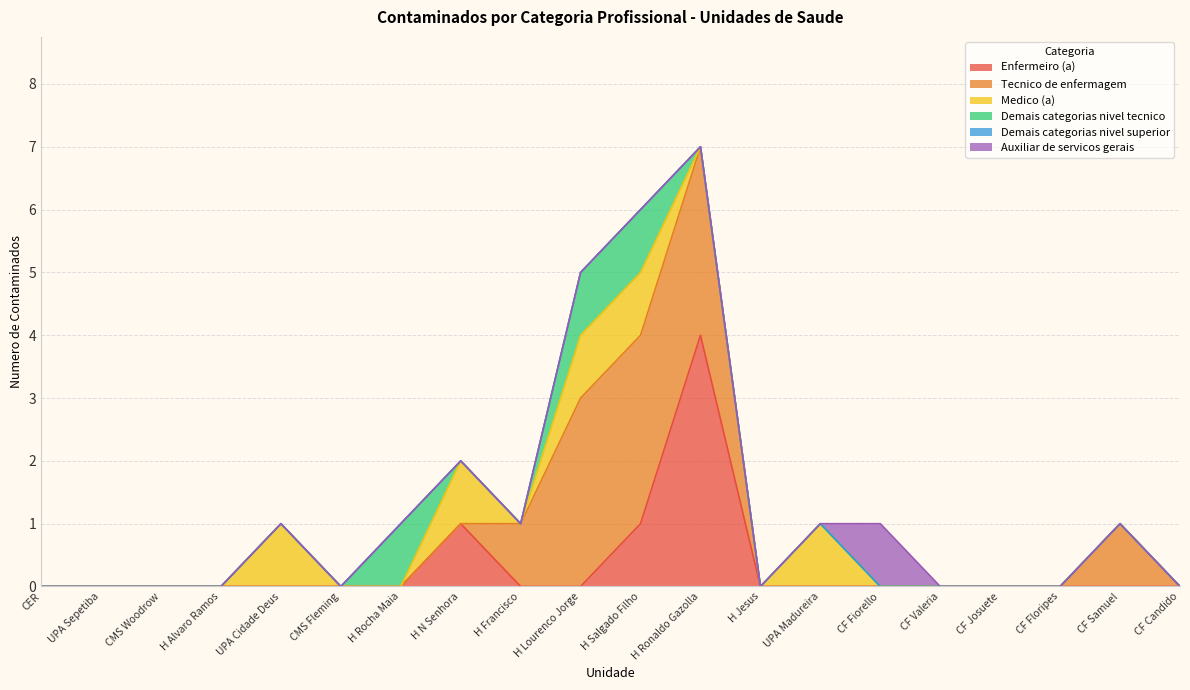

Count the Demais categorias nivel tecnico values in the range 0 to 1.

20